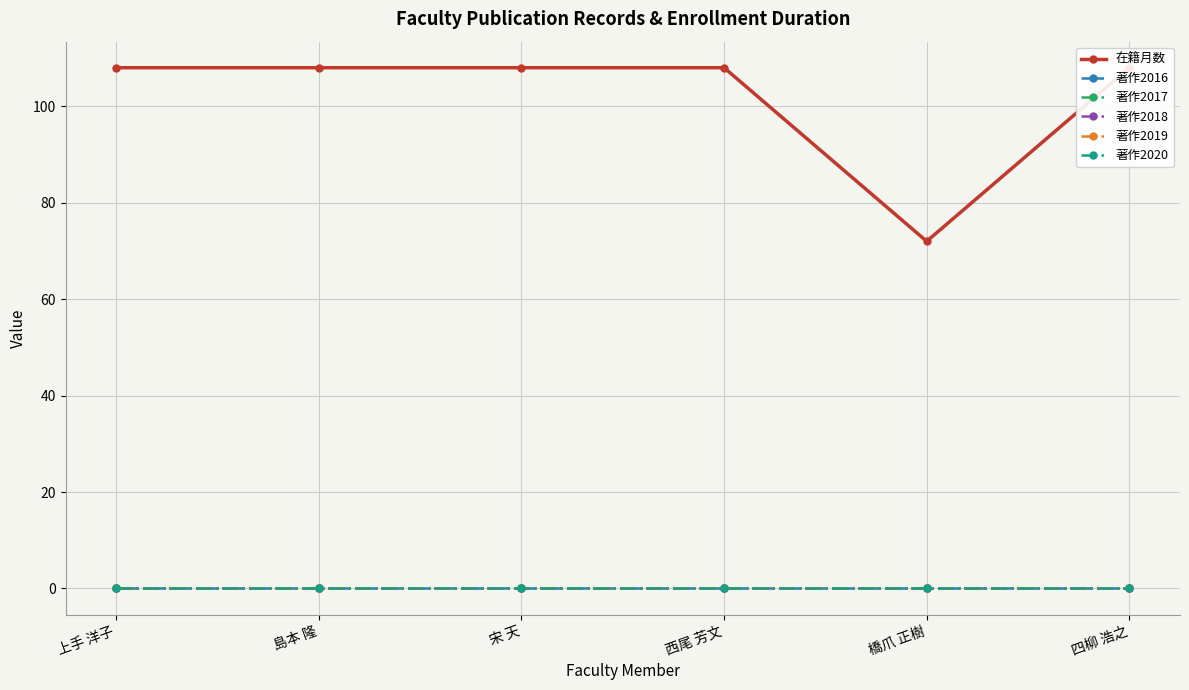

The value of 著作2018 at 四柳 浩之 is 0. True or false?

True